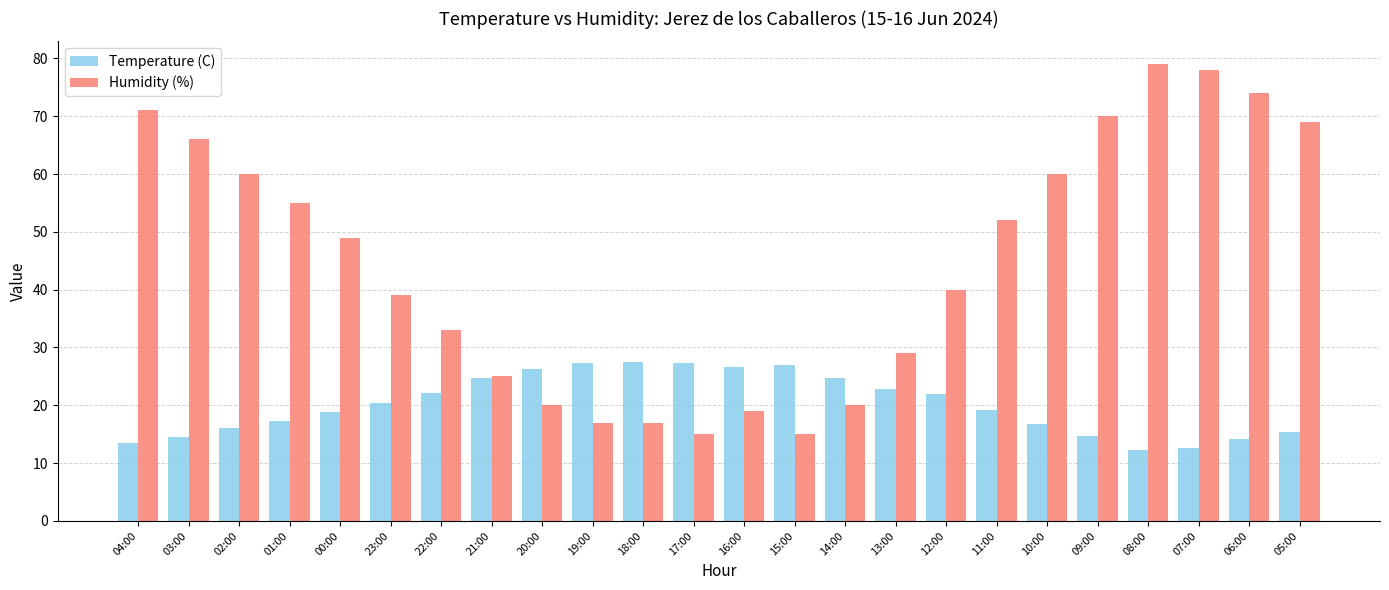

List the series in order of their overall mean, highest first.

Humidity (%), Temperature (C)